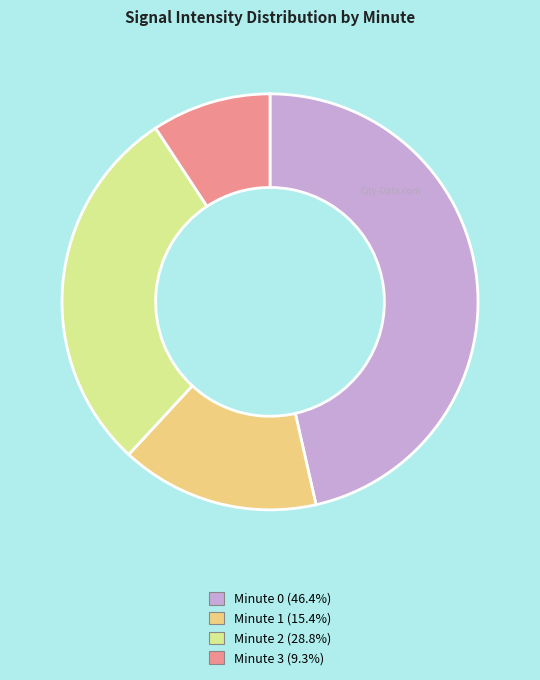

Does any single category account for the majority?

No